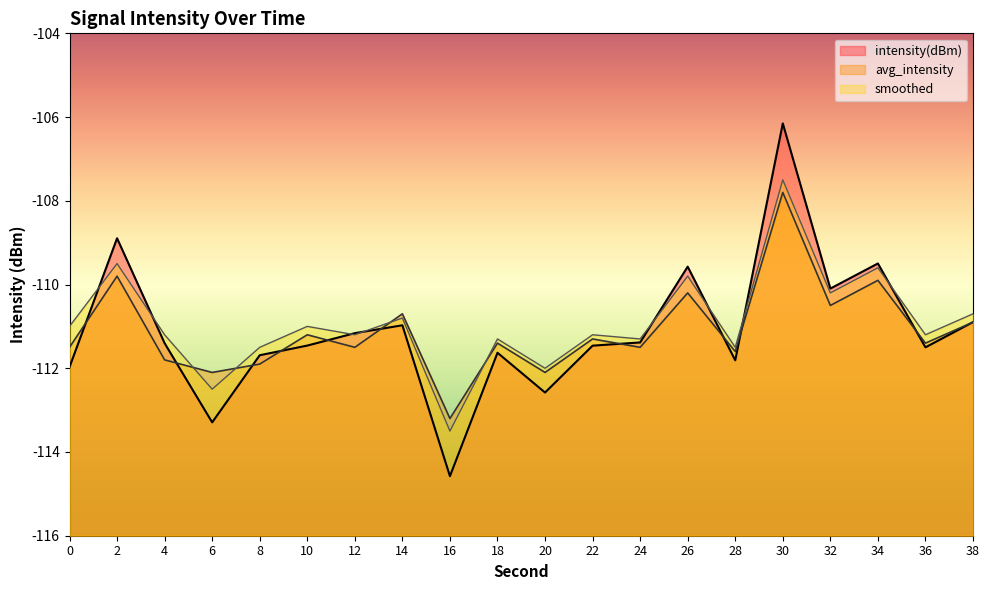

What is the maximum value for avg_intensity?

-107.8